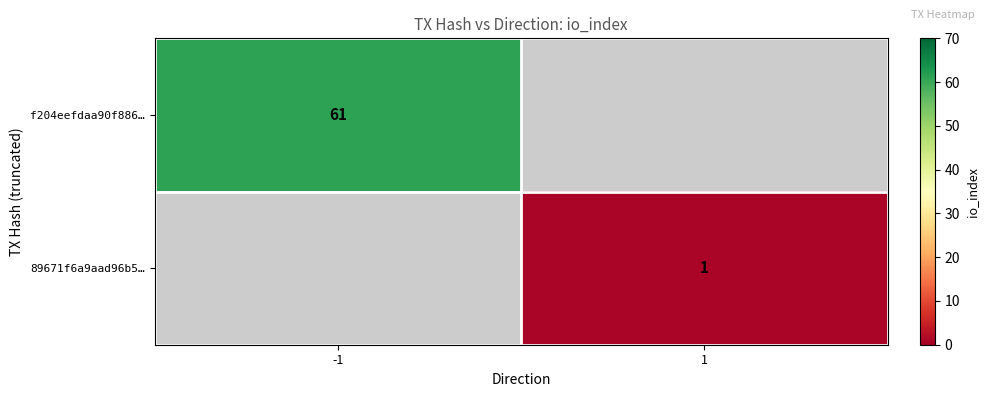

True or false: 89671f6a9aad96b5… has a value of 1 at 1.

True